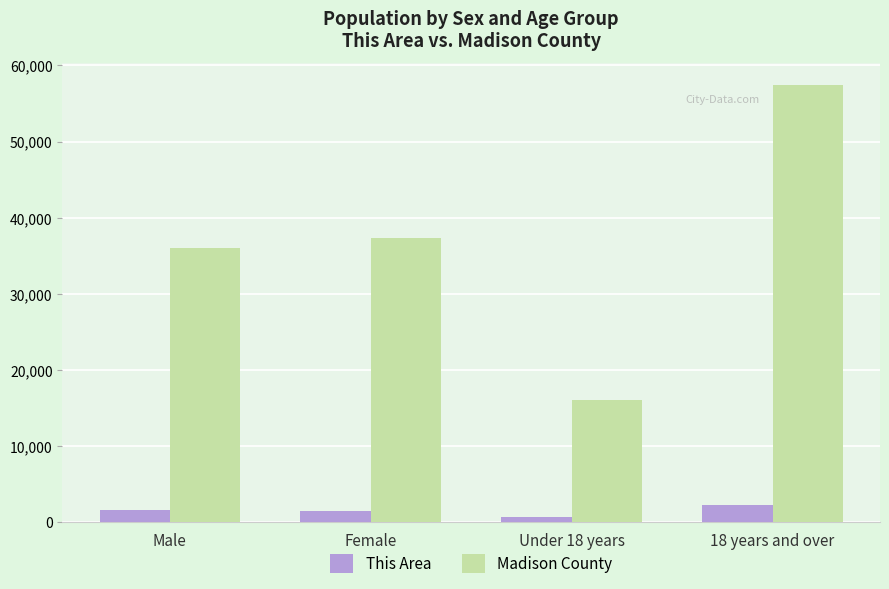

The value of Madison County at Female is 21490. True or false?

False